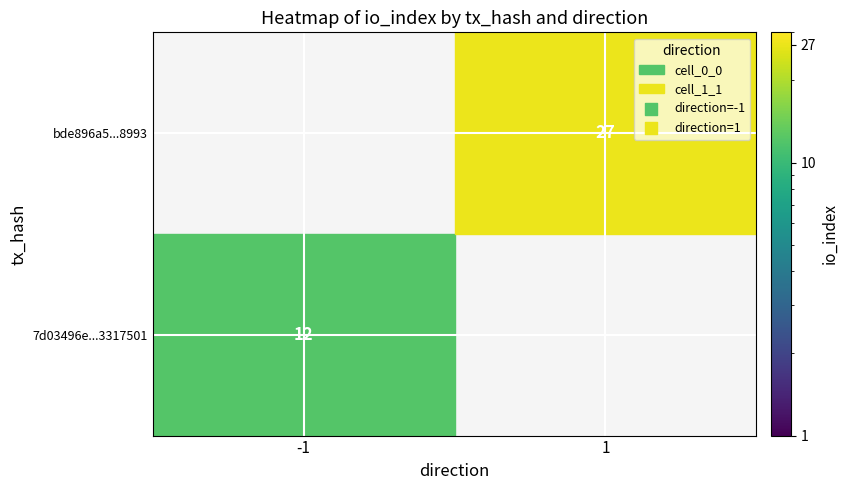

Is it true that bde896a55405afaf3c5042189d7cd5b49478993 equals 1 at direction?

False